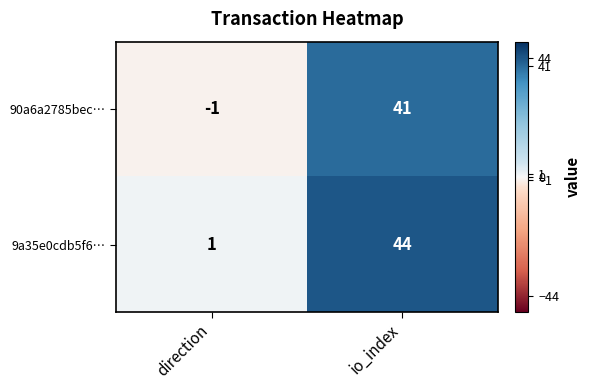

Where is 90a6a2785bec… nearest to the value 20?

direction